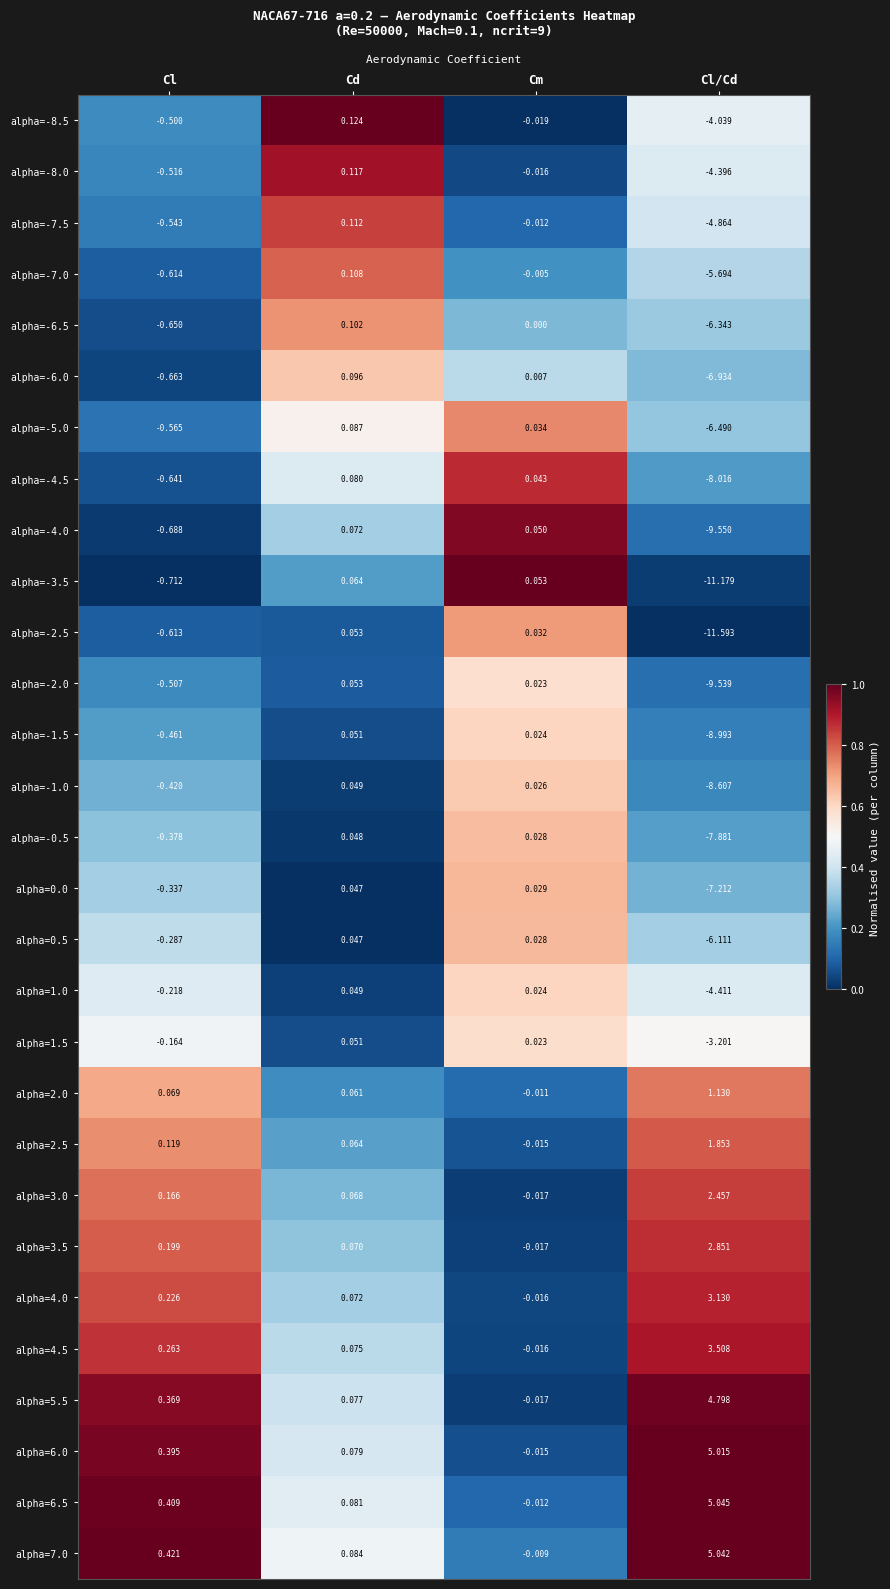

At which label is alpha=-7.5 closest to -2?

Cl